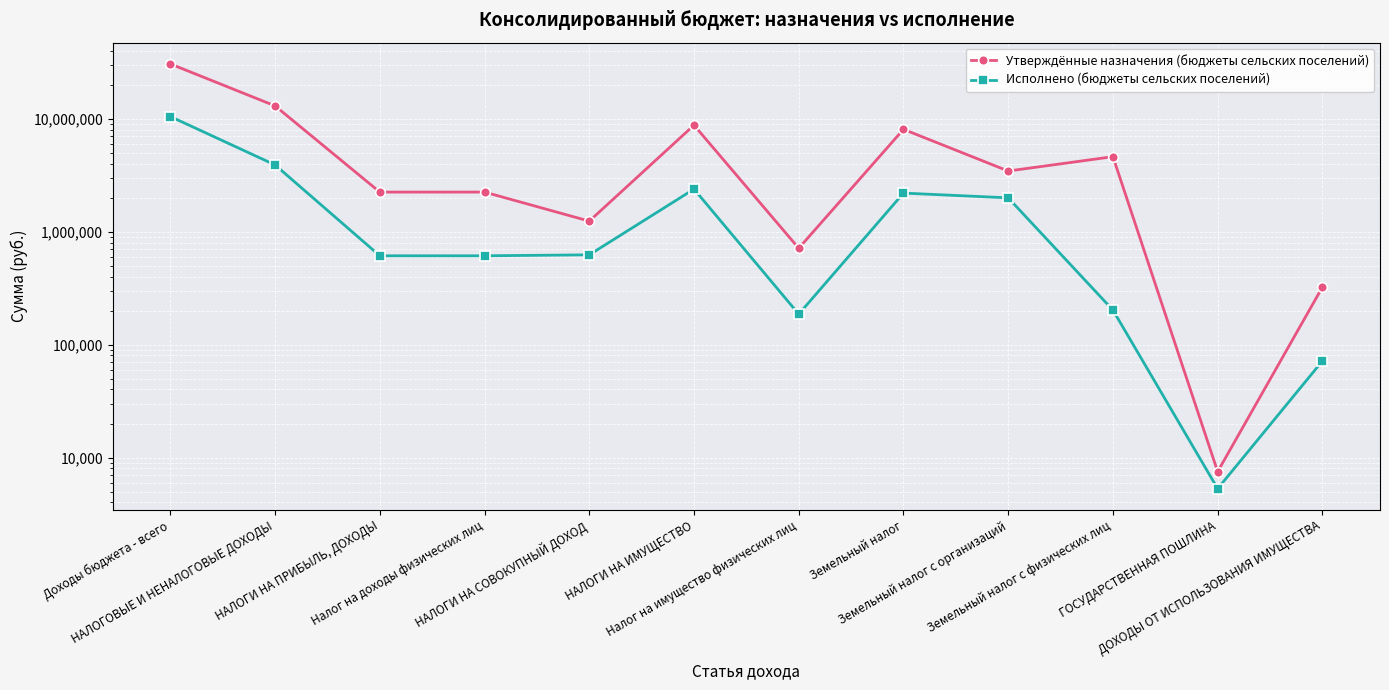

How many lines are shown in the chart?

2